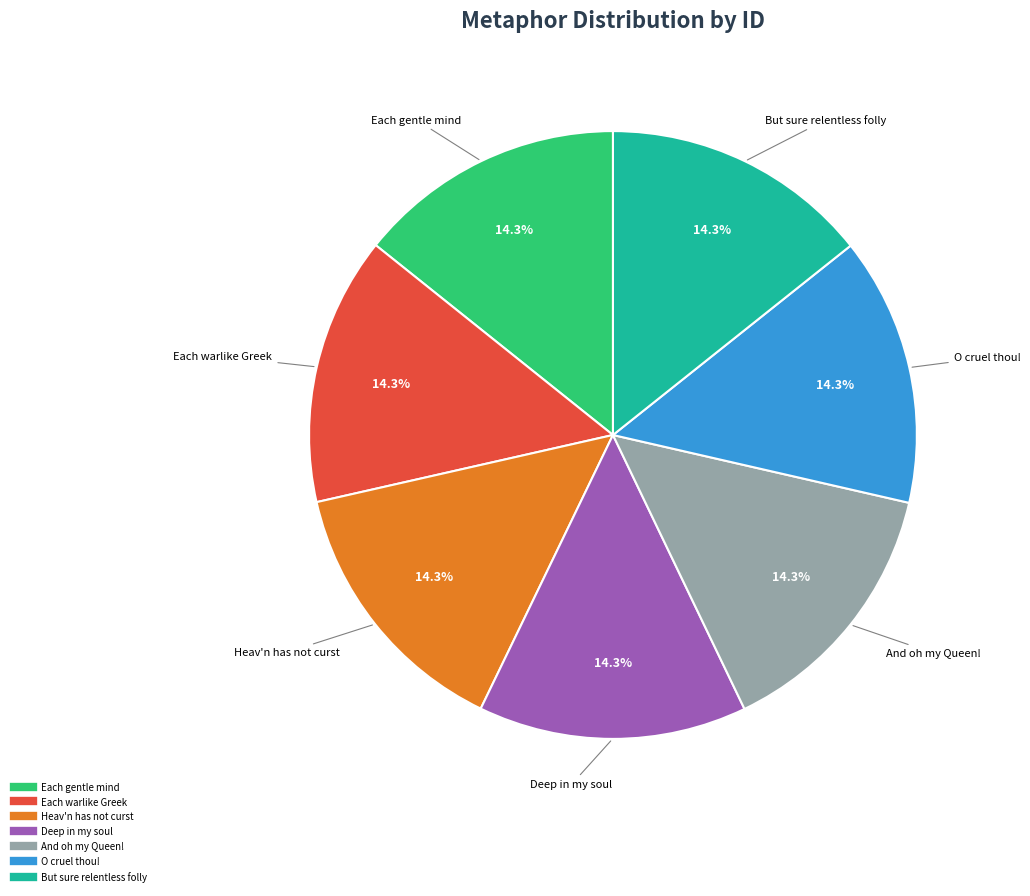

Is there a majority slice in this chart?

No